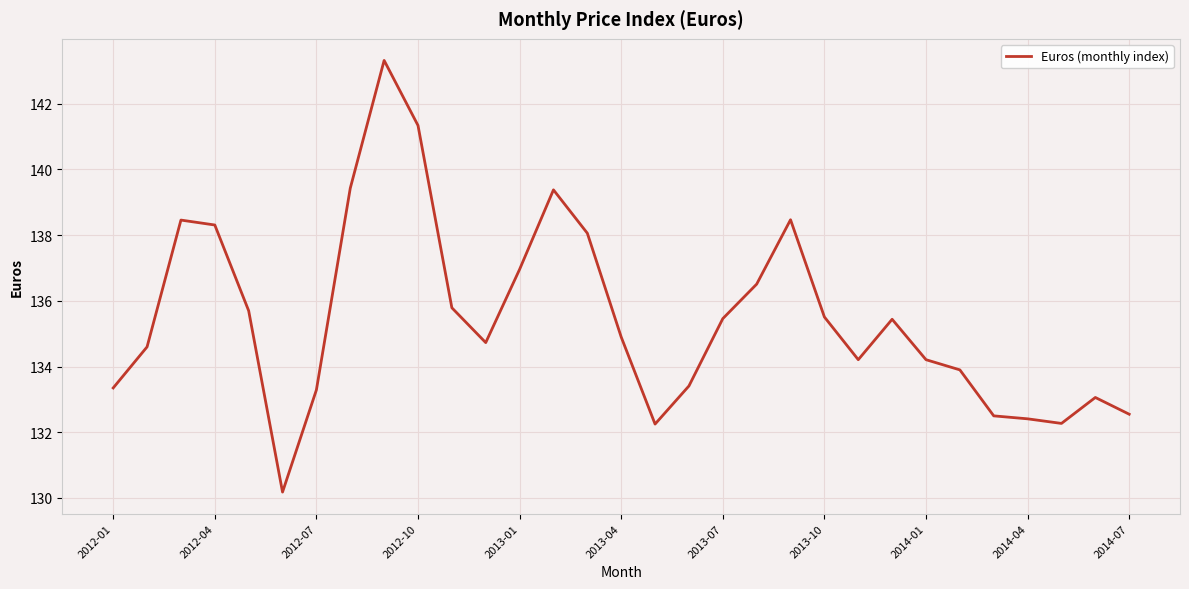

What is the sum of all values?

4200.0